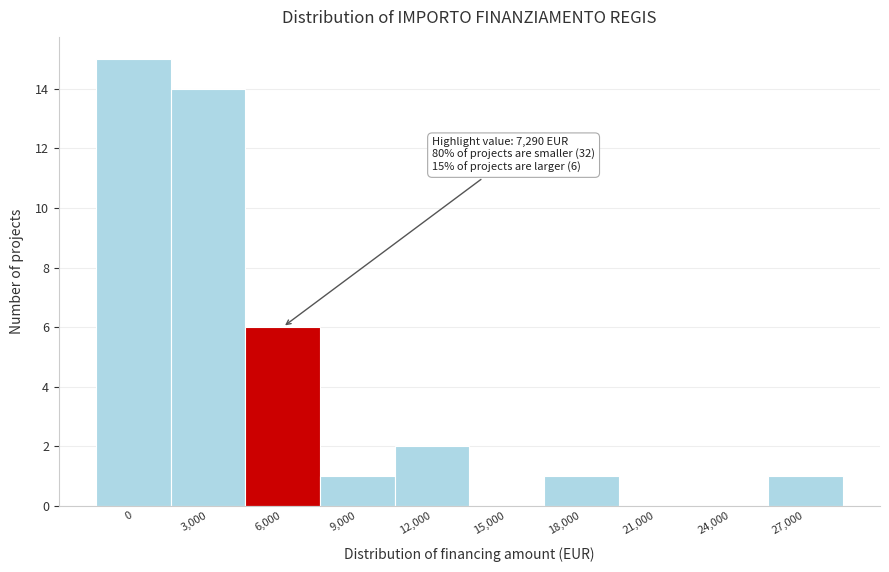

Reading left to right, extract all data points from this chart.

0=15	3,000=14	6,000=6	9,000=1	12,000=2	15,000=0	18,000=1	21,000=0	24,000=0	27,000=1